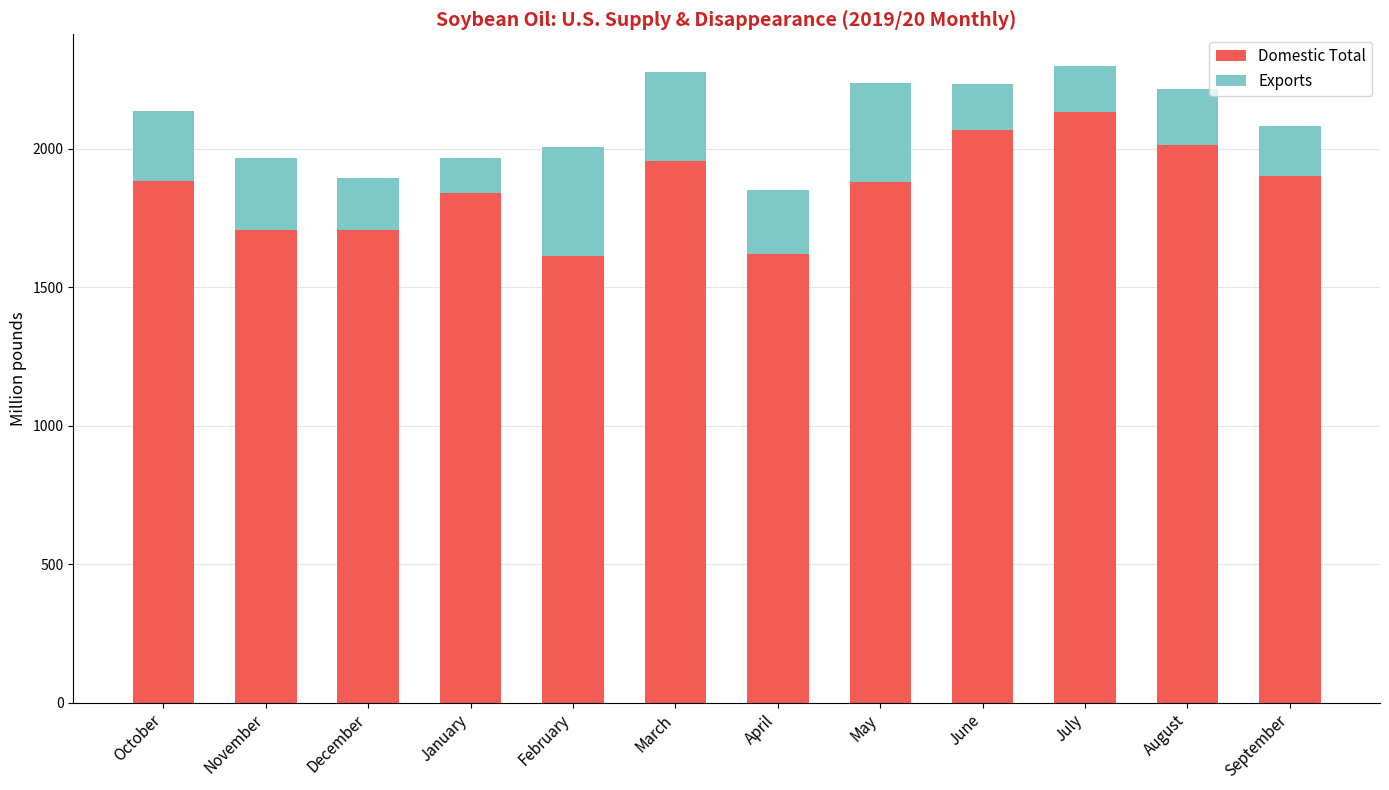

Is it true that Domestic Total equals 451.5 at February?

False